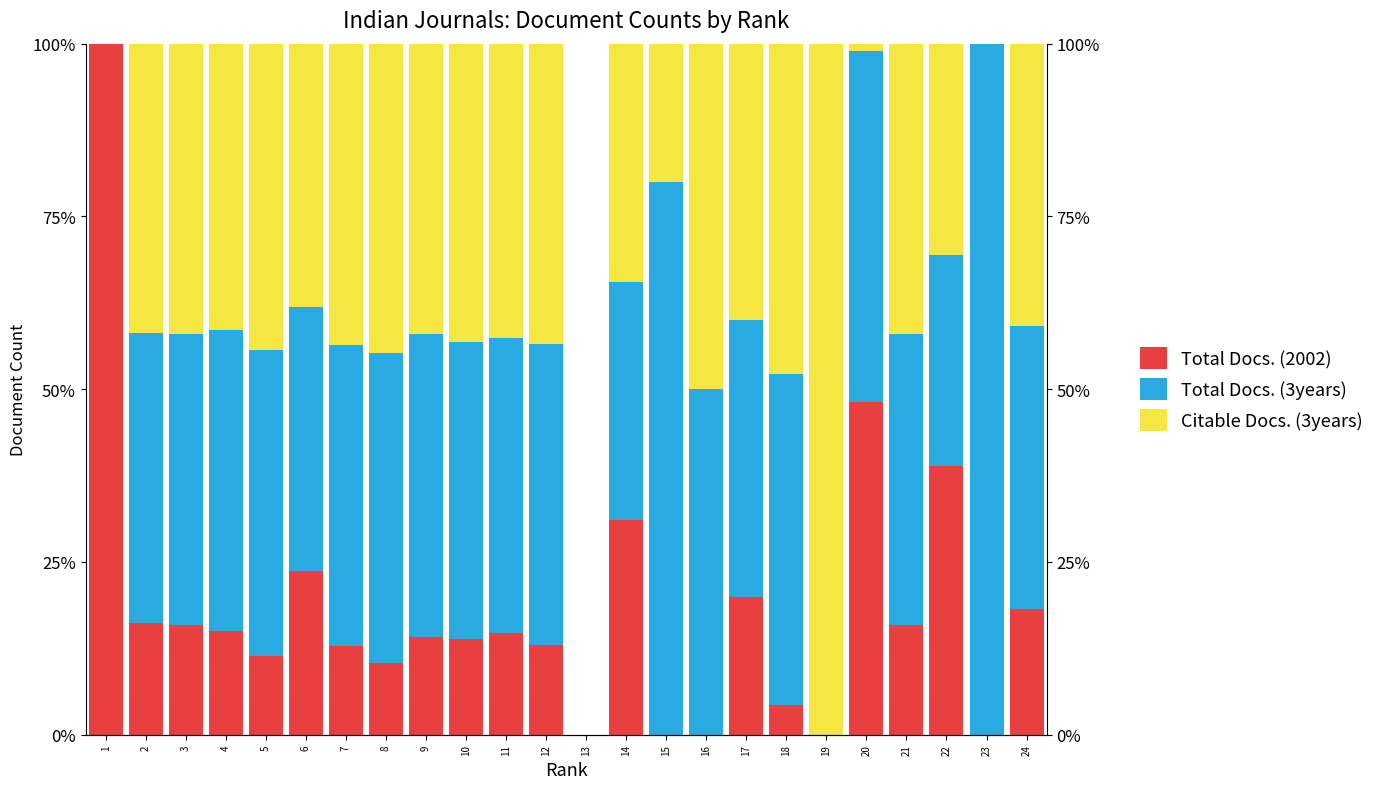

Reading left to right, what are all the values shown in this chart?

Total Docs. (2002): 1=100.0	2=16.1	3=15.9	4=15.1	5=11.4	6=23.7	7=12.9	8=10.3	9=14.2	10=13.8	11=14.7	12=13.0	13=0.0	14=31.0	15=0.0	16=0.0	17=20.0	18=4.3	19=0.0	20=48.2	21=15.9	22=38.9	23=0.0	24=18.2
Total Docs. (3years): 1=0.0	2=41.9	3=42.0	4=43.5	5=44.3	6=38.2	7=43.5	8=44.8	9=43.8	10=43.1	11=42.6	12=43.5	13=0.0	14=34.5	15=80.0	16=50.0	17=40.0	18=47.8	19=0.0	20=50.8	21=42.0	22=30.5	23=100.0	24=40.9
Citable Docs. (3years): 1=0.0	2=41.9	3=42.0	4=41.4	5=44.3	6=38.2	7=43.5	8=44.8	9=42.1	10=43.1	11=42.6	12=43.5	13=0.0	14=34.5	15=20.0	16=50.0	17=40.0	18=47.8	19=100.0	20=1.0	21=42.0	22=30.5	23=0.0	24=40.9